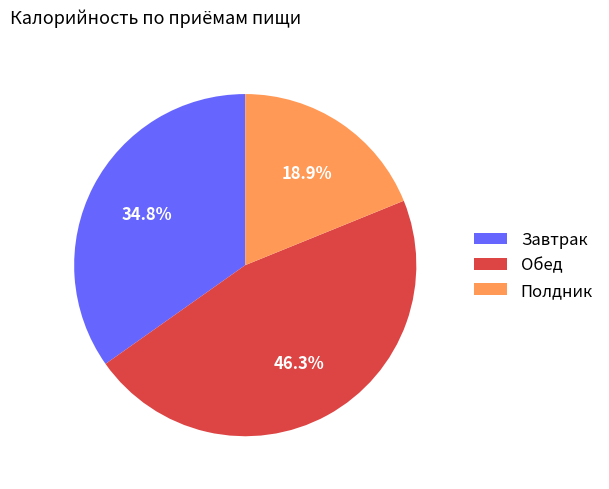

How many slices are in this pie chart?

3